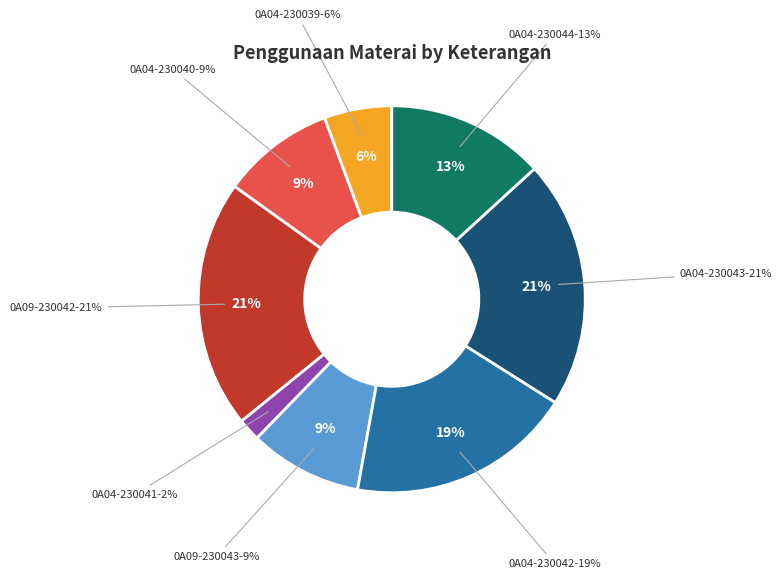

True or false: 0A09-230042 accounts for 7% of the total.

False